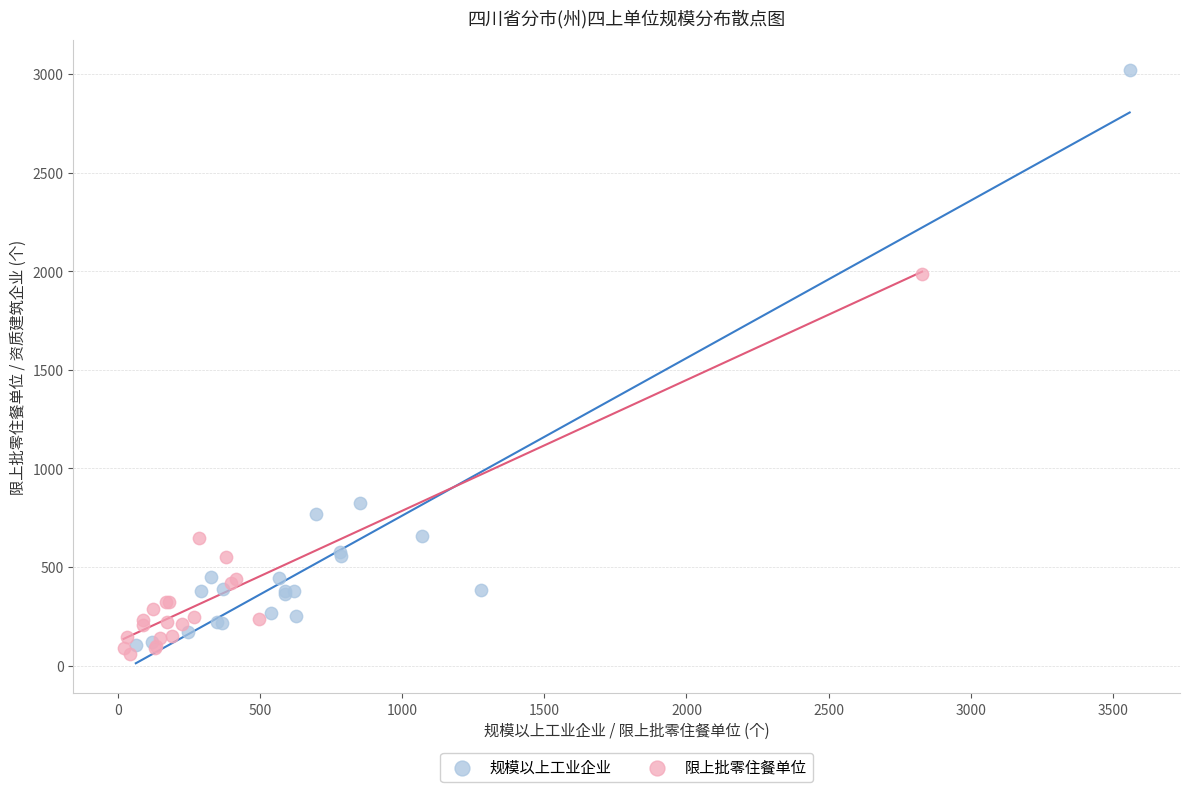

Which series has the widest spread of Y values?

规模以上工业企业